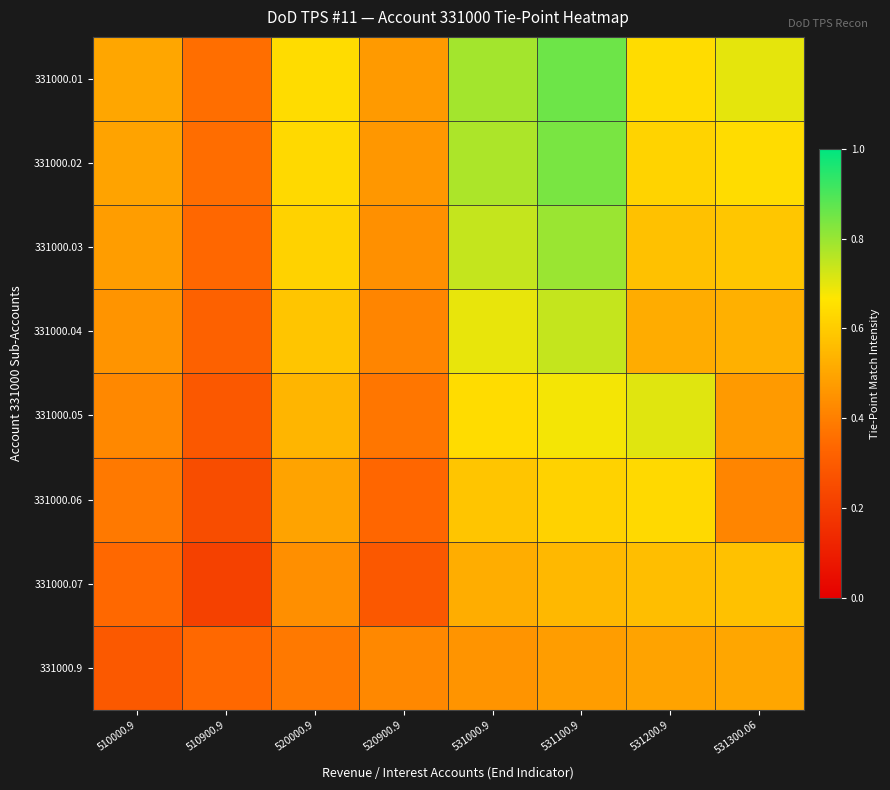

Count the number of data series in this chart.

8